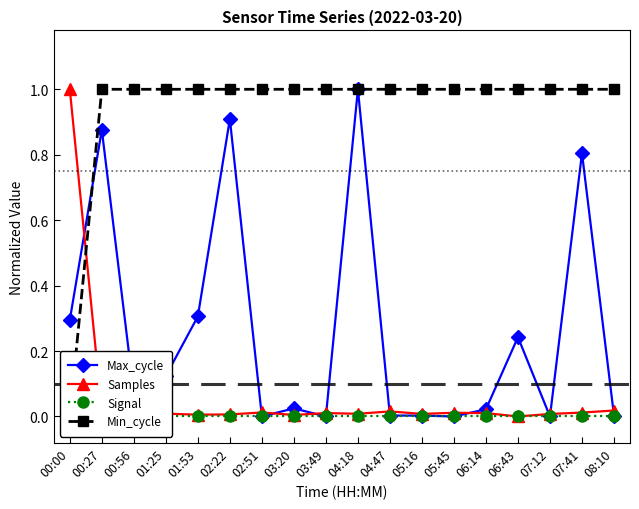

Which has a higher value, 00:27 or 07:12?

00:27